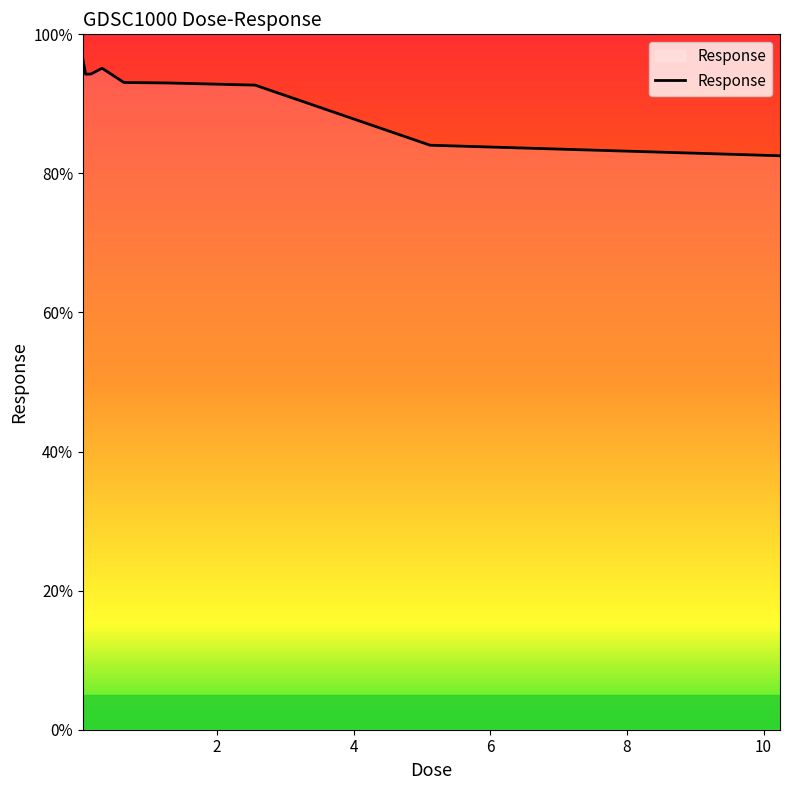

What is the greatest value displayed?

96.4